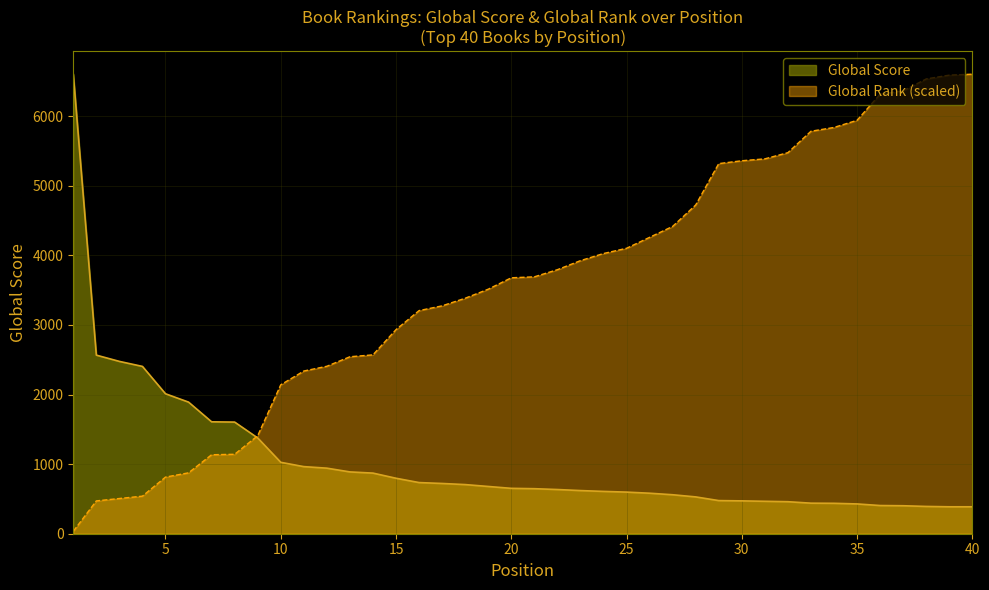

How many data points in Global Score are above 652?

19